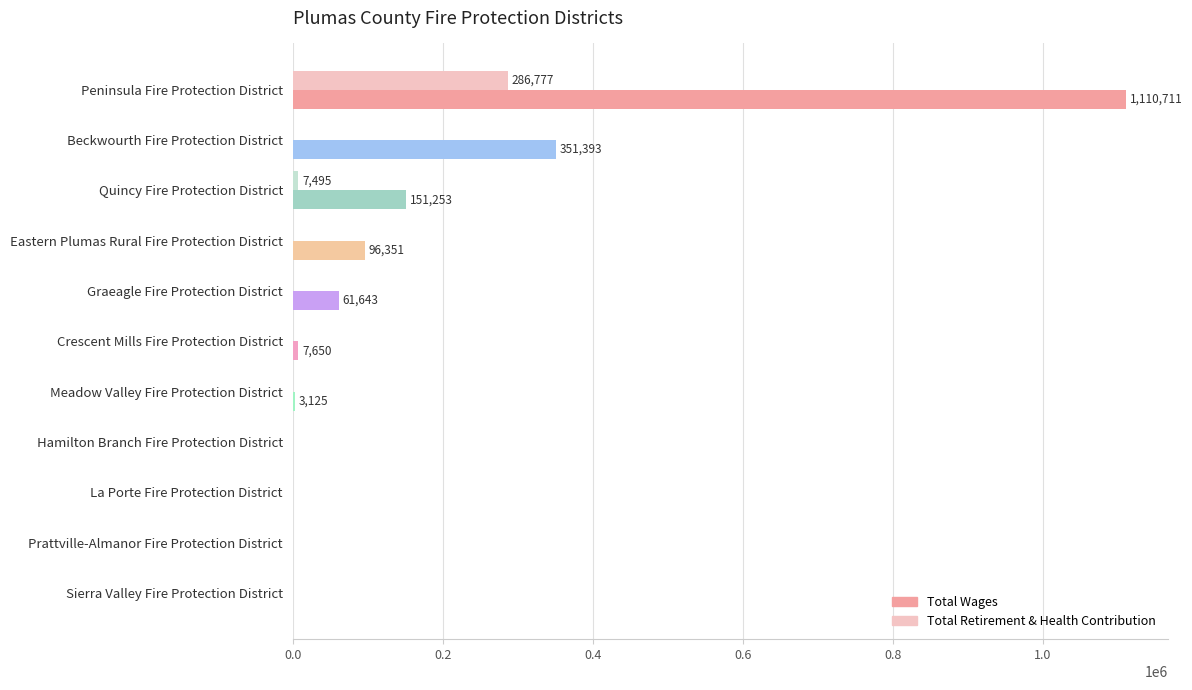

Which series has the widest spread of values?

Total Wages